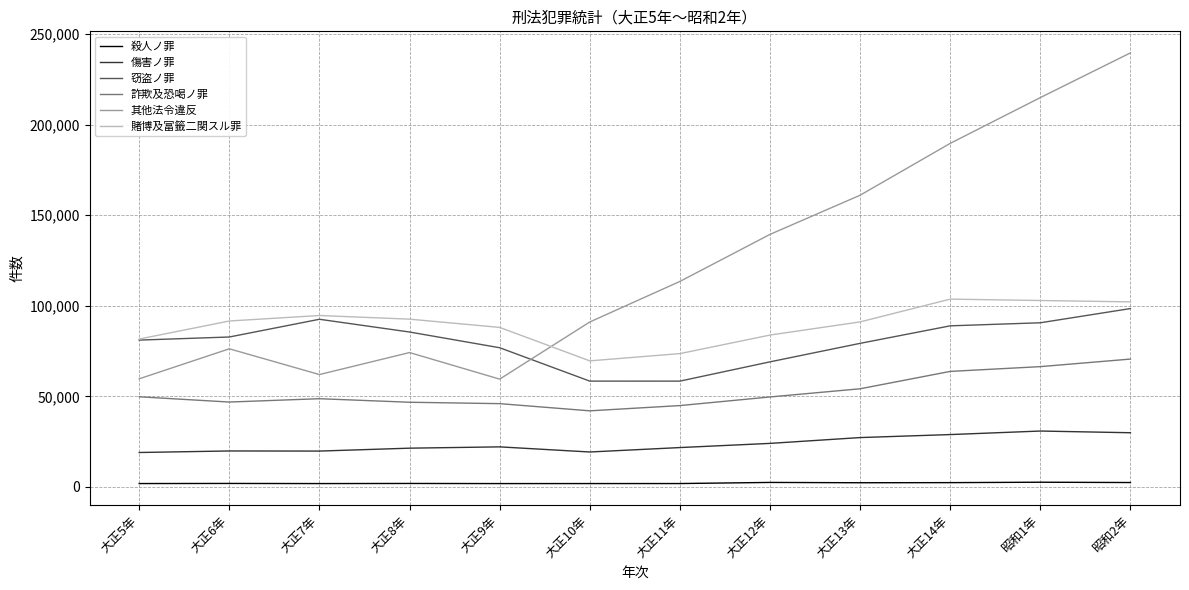

At 大正11年, list the series in order from smallest to largest.

殺人ノ罪, 傷害ノ罪, 詐欺及恐喝ノ罪, 窃盗ノ罪, 賭博及富籤二関スル罪, 其他法令違反